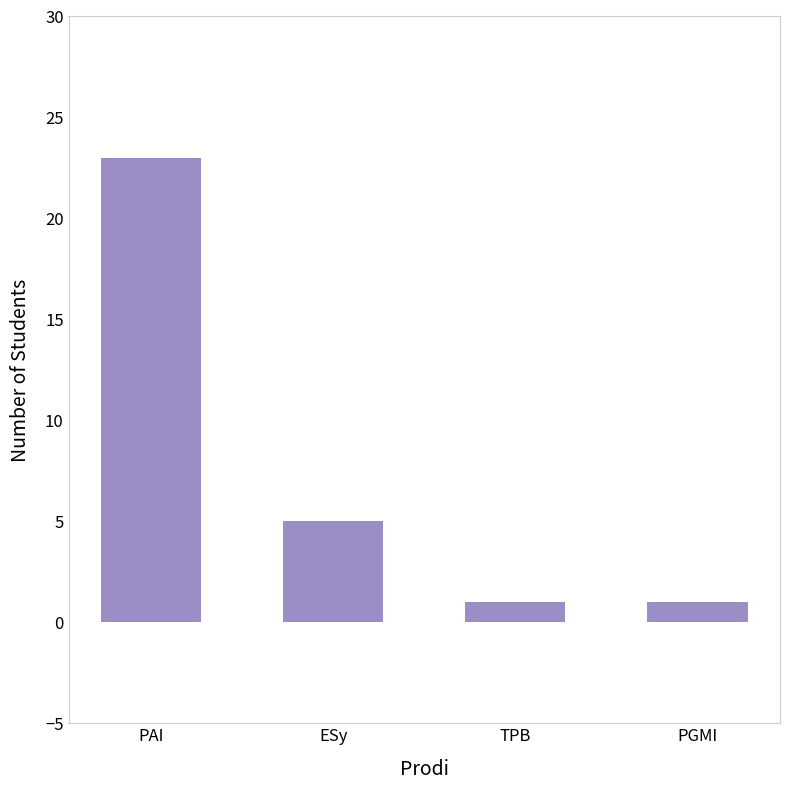

What is the sum of the values at ESy and TPB?

6